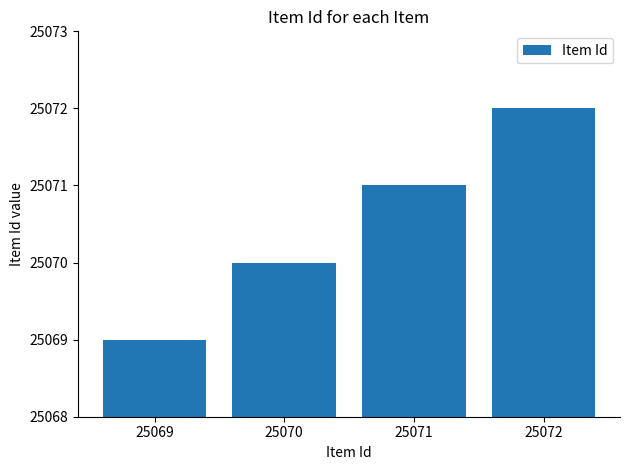

At which label is the value closest to 25070?

25070